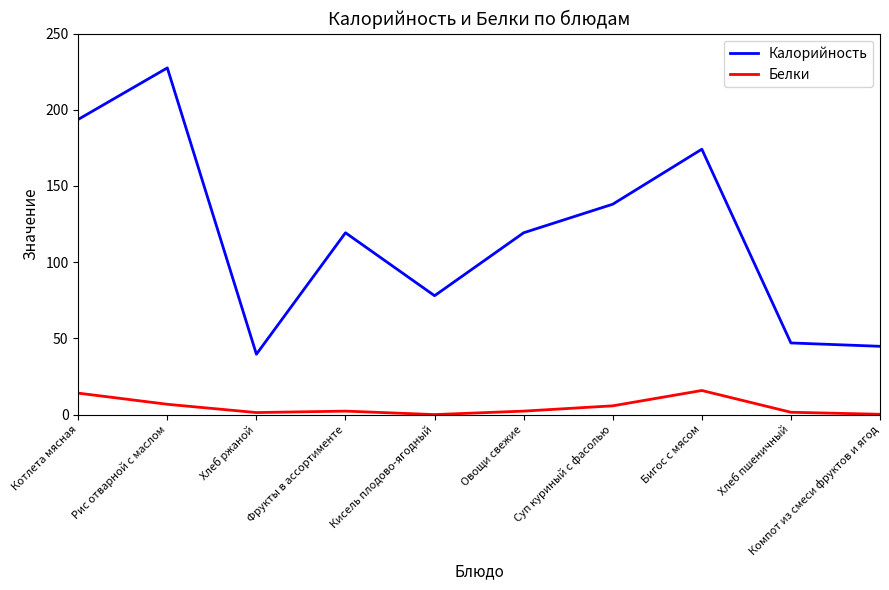

Which series has the largest range (max minus min)?

Калорийность